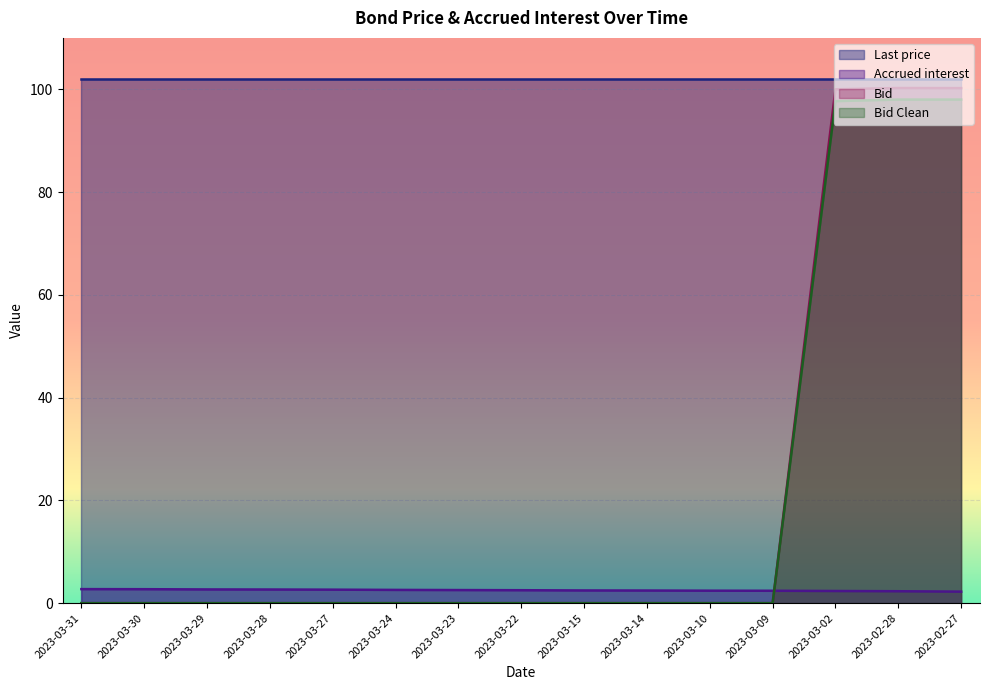

True or false: Accrued interest and Bid intersect in this chart.

True